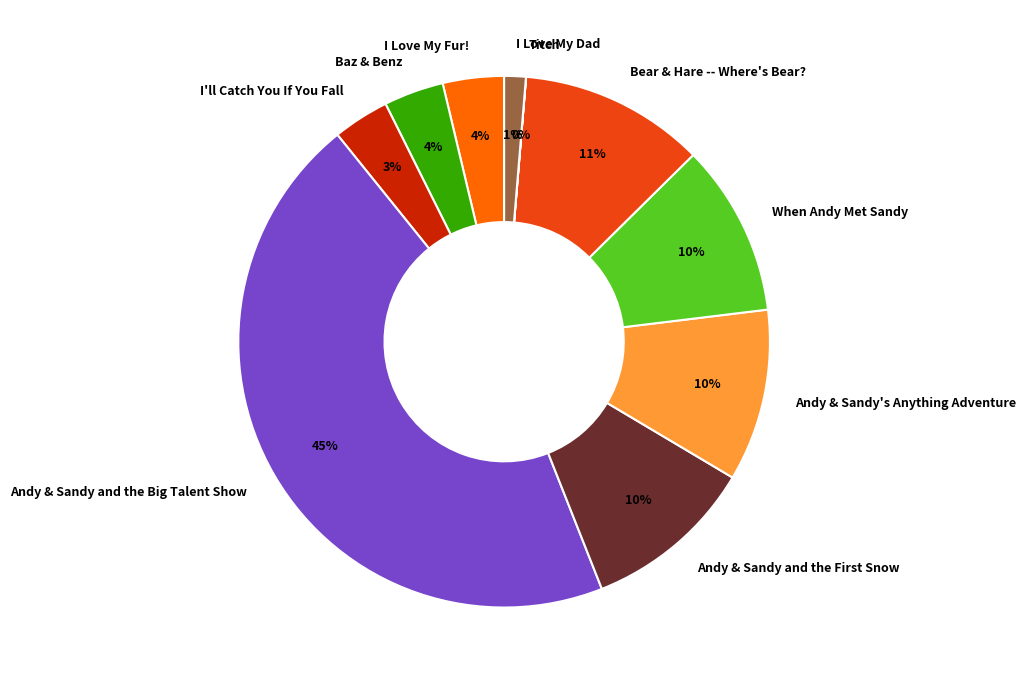

To the nearest percent, what is the average slice percentage?

10%